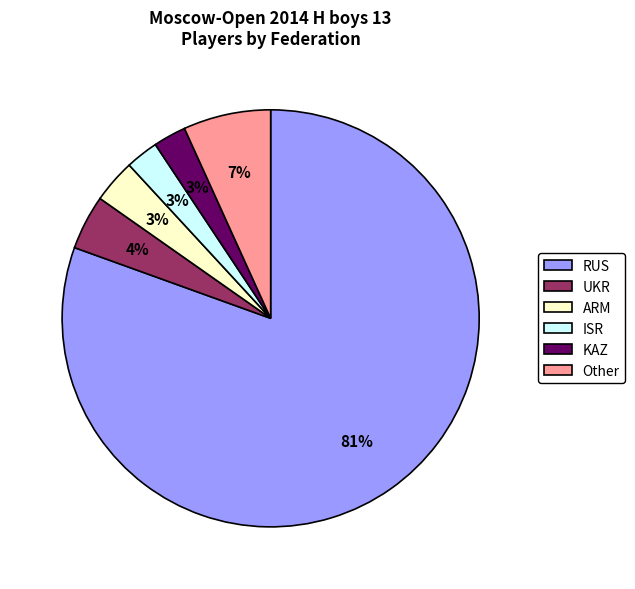

Which slice is the largest?

RUS